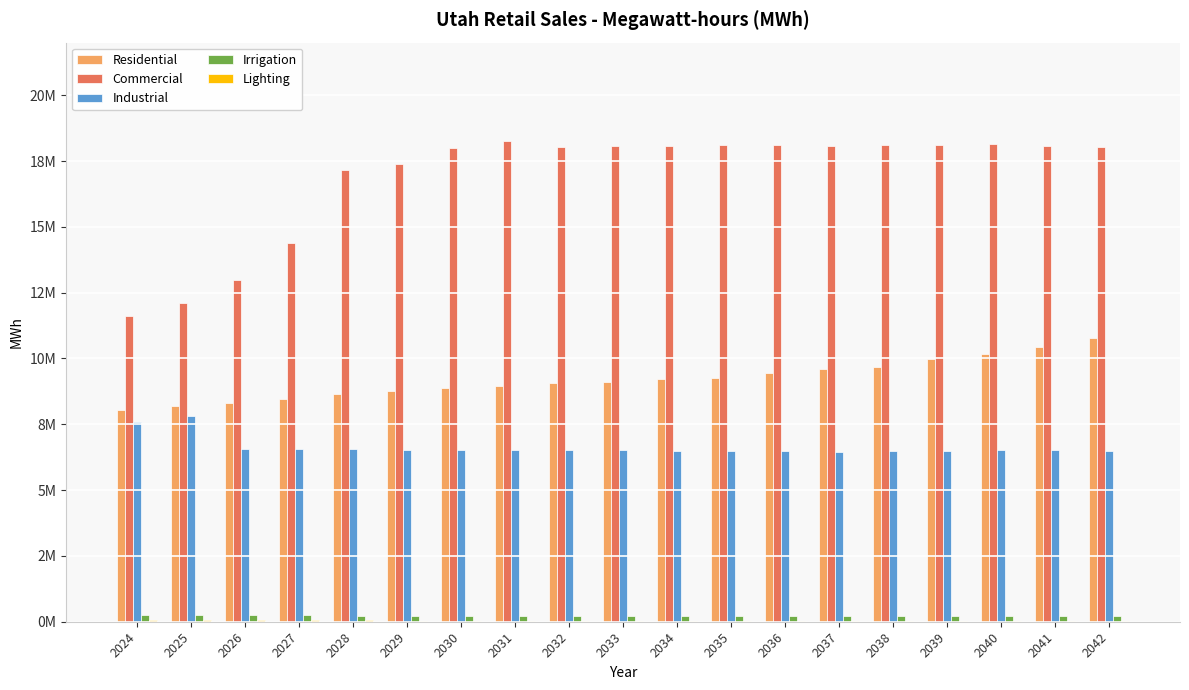

Reading left to right, transcribe all the data shown in this chart.

Residential: 2024=8044158.0	2025=8184797.9	2026=8322690.4	2027=8475372.4	2028=8648983.6	2029=8760307.3	2030=8884514.8	2031=8968745.0	2032=9078372.5	2033=9119563.0	2034=9212741.4	2035=9267596.8	2036=9450408.6	2037=9590337.2	2038=9685086.0	2039=9966369.8	2040=10170048.8	2041=10426605.1	2042=10787650.5
Commercial: 2024=11601120.0	2025=12108571.7	2026=12993901.0	2027=14374976.1	2028=17143145.3	2029=17382864.9	2030=18004111.9	2031=18277853.4	2032=18046433.3	2033=18080729.2	2034=18071133.0	2035=18100907.5	2036=18101571.3	2037=18070691.5	2038=18113814.7	2039=18095112.6	2040=18158012.0	2041=18074354.7	2042=18042629.2
Industrial: 2024=7584303.4	2025=7824270.8	2026=6552088.5	2027=6557172.3	2028=6562389.4	2029=6528435.0	2030=6522459.0	2031=6517339.5	2032=6517560.2	2033=6511358.7	2034=6494788.0	2035=6494316.4	2036=6484775.7	2037=6443531.1	2038=6504624.9	2039=6492886.1	2040=6515025.3	2041=6525459.5	2042=6487029.0
Irrigation: 2024=241503.5	2025=239686.0	2026=238851.9	2027=237330.4	2028=235938.4	2029=234780.1	2030=233524.1	2031=232059.5	2032=230470.2	2033=228901.2	2034=227711.1	2035=226988.2	2036=225810.1	2037=223792.8	2038=222814.2	2039=222239.9	2040=221329.2	2041=219822.6	2042=218241.9
Lighting: 2024=50329.3	2025=48642.5	2026=47671.9	2027=47081.1	2028=46862.3	2029=46522.4	2030=46401.8	2031=46331.8	2032=46422.9	2033=46267.8	2034=46254.3	2035=46246.5	2036=46373.4	2037=46239.3	2038=46237.8	2039=46237.0	2040=46367.9	2041=46236.2	2042=46236.0